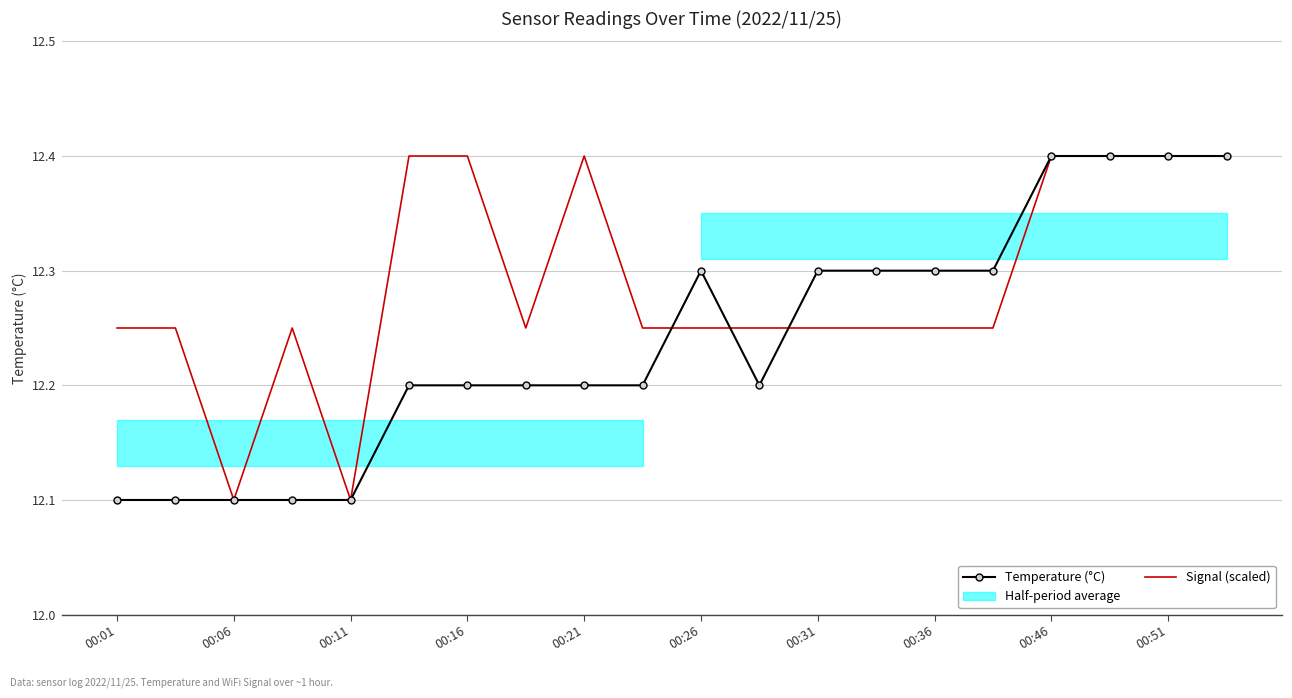

What is the difference between the second highest and minimum values in the Signal (scaled) series?

0.3